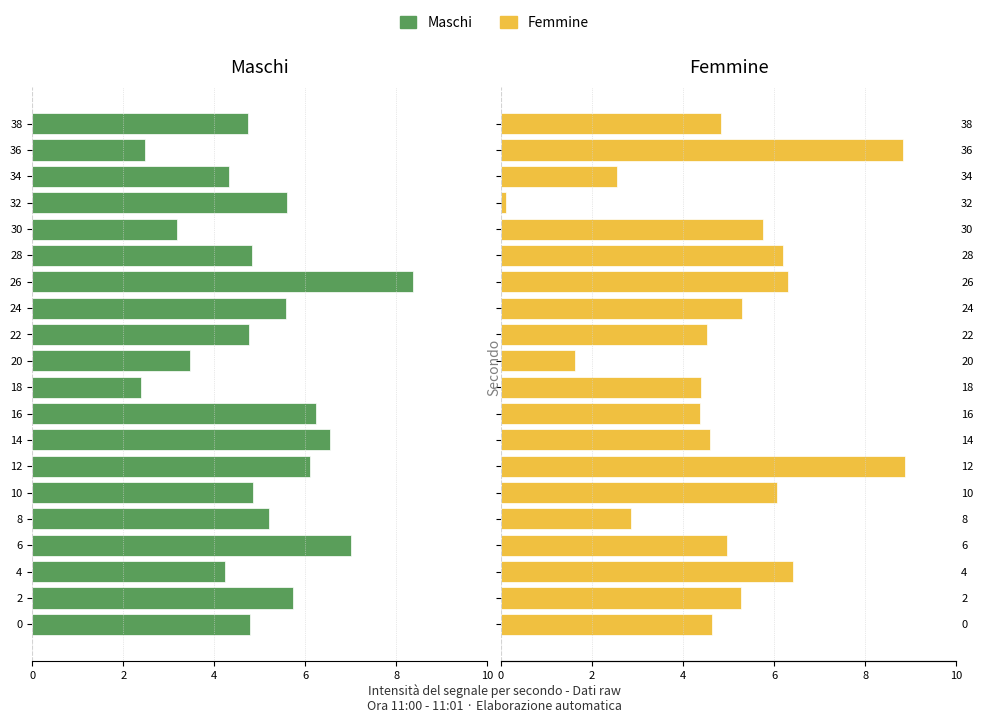

True or false: Femmine has a value of 6.3 at 26.

True